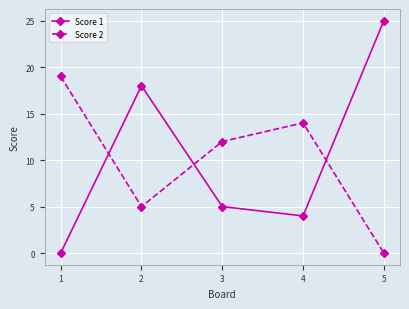

The Score 2 series shows 2 at 2. True or false?

False